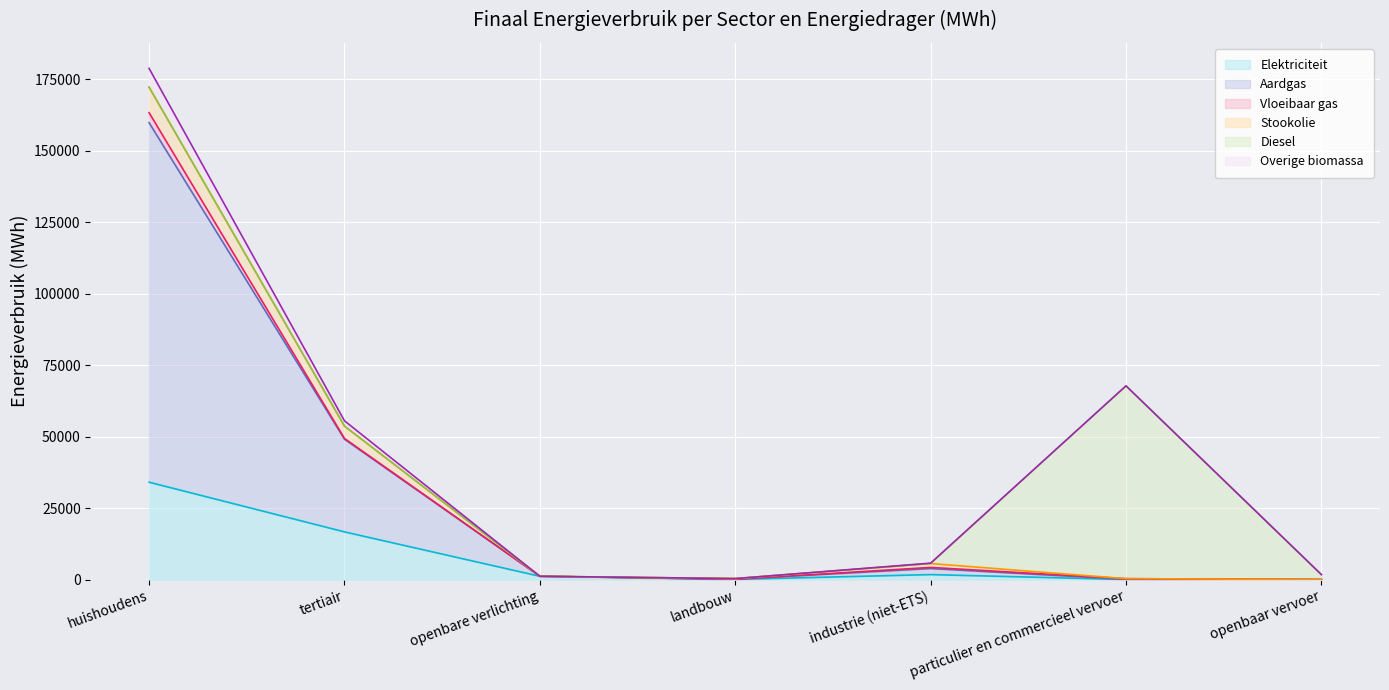

At which category does Stookolie reach its first local peak?

industrie (niet-ETS)